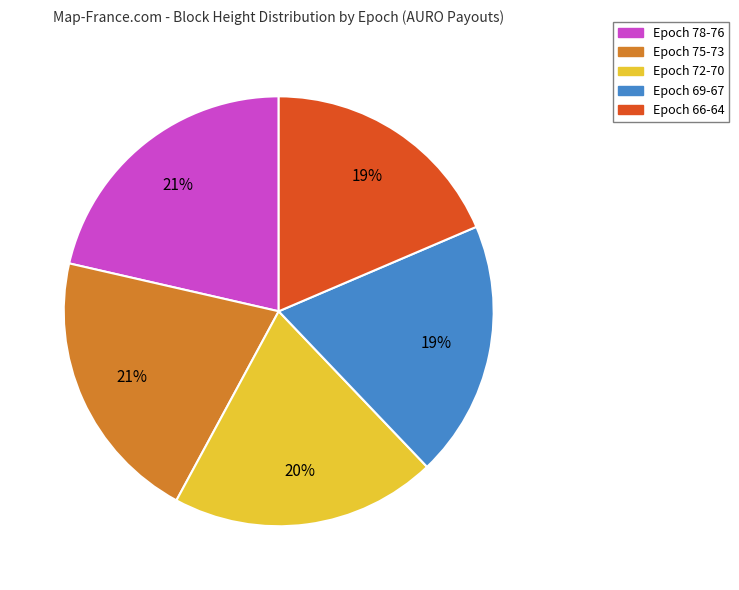

True or false: Epoch 78-76 accounts for 21% of the total.

True